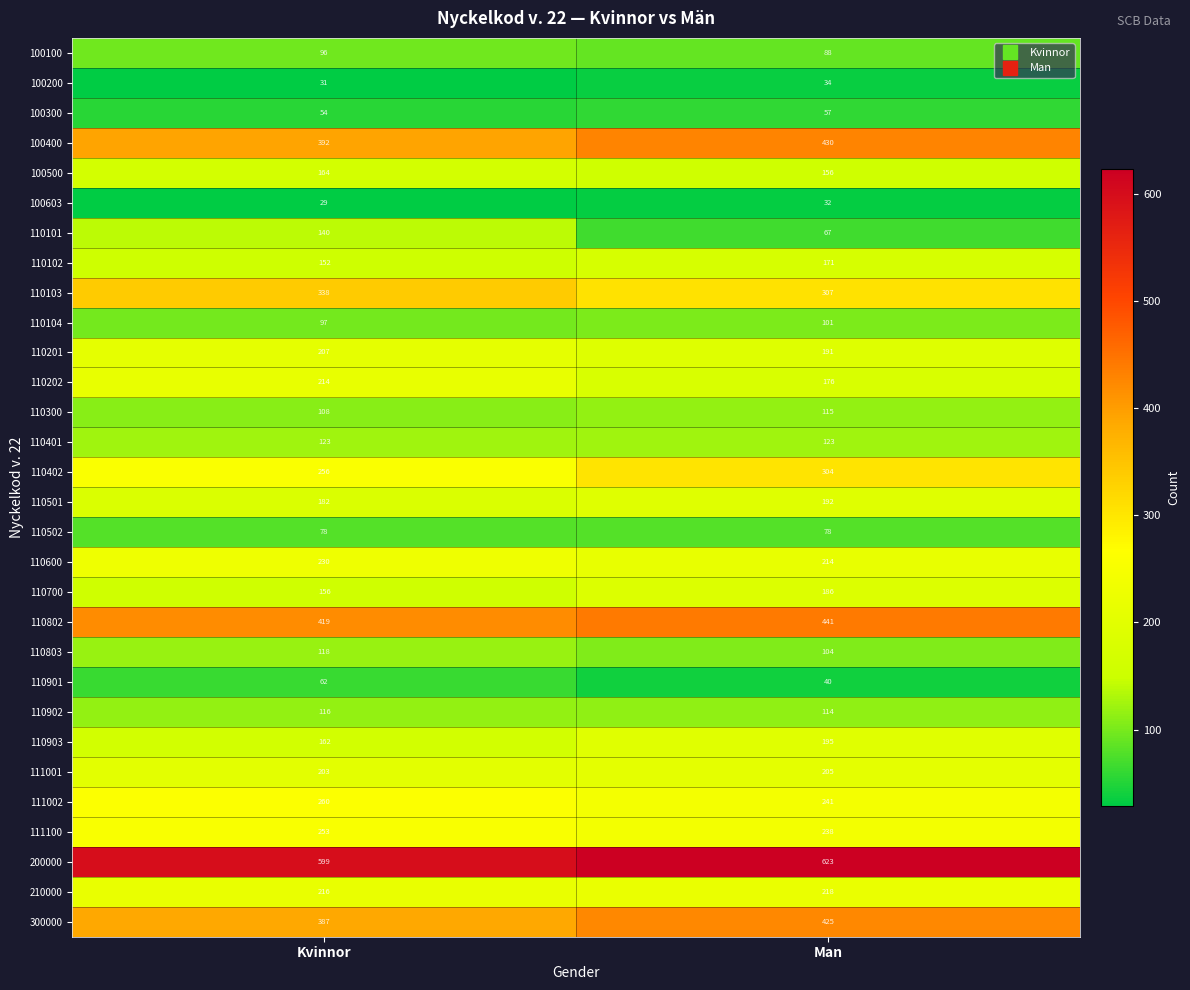

Which label corresponds to the smallest value in the chart?

Kvinnor